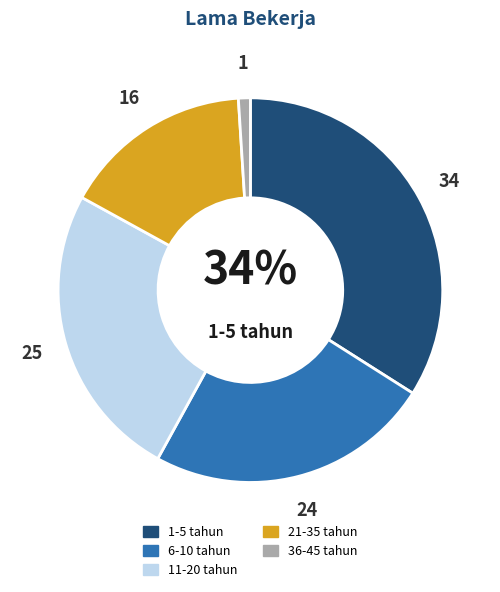

Does 21-35 tahun account for over 50% of the chart?

No